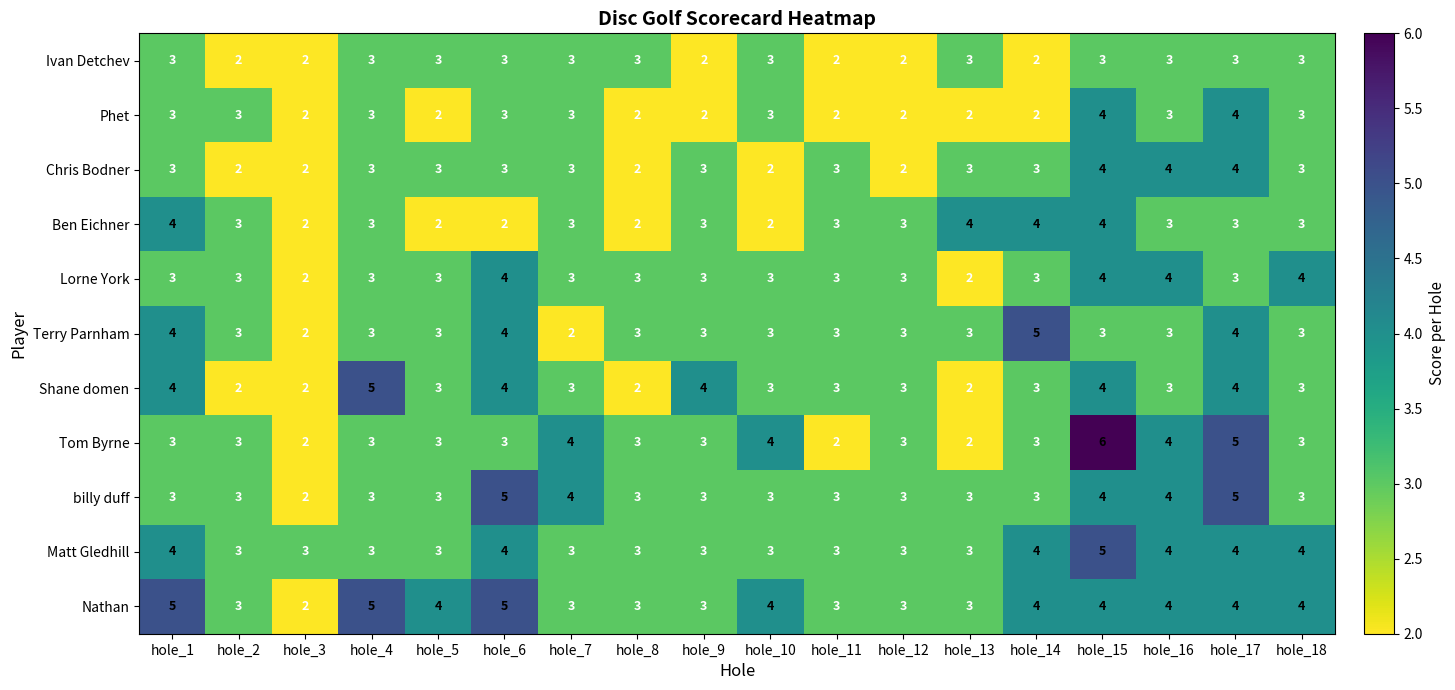

What is the total value across all series at hole_3?

23